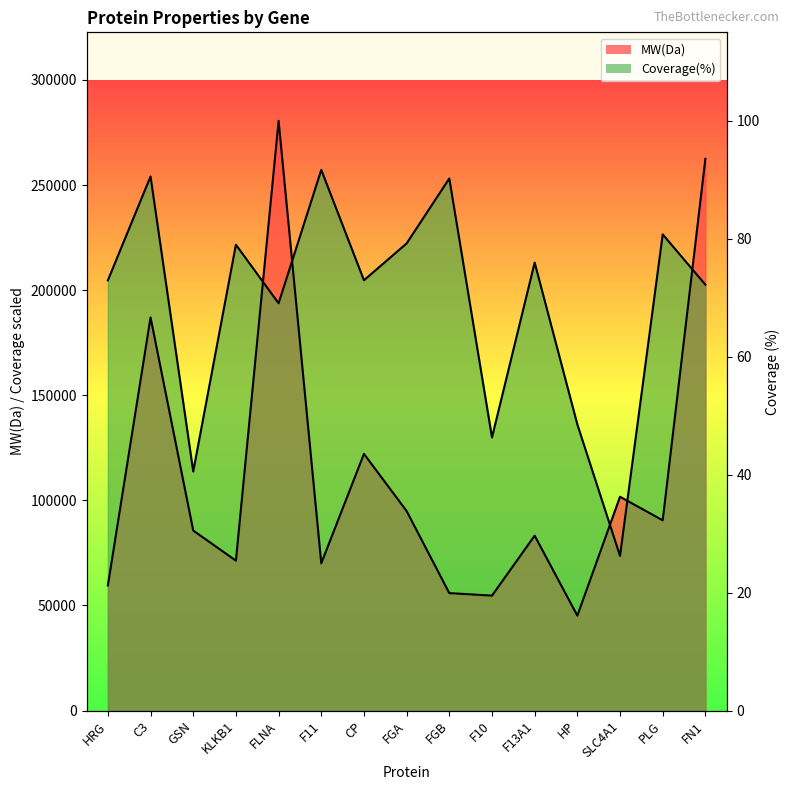

True or false: Coverage(%) has more than 1 interior local peaks.

True